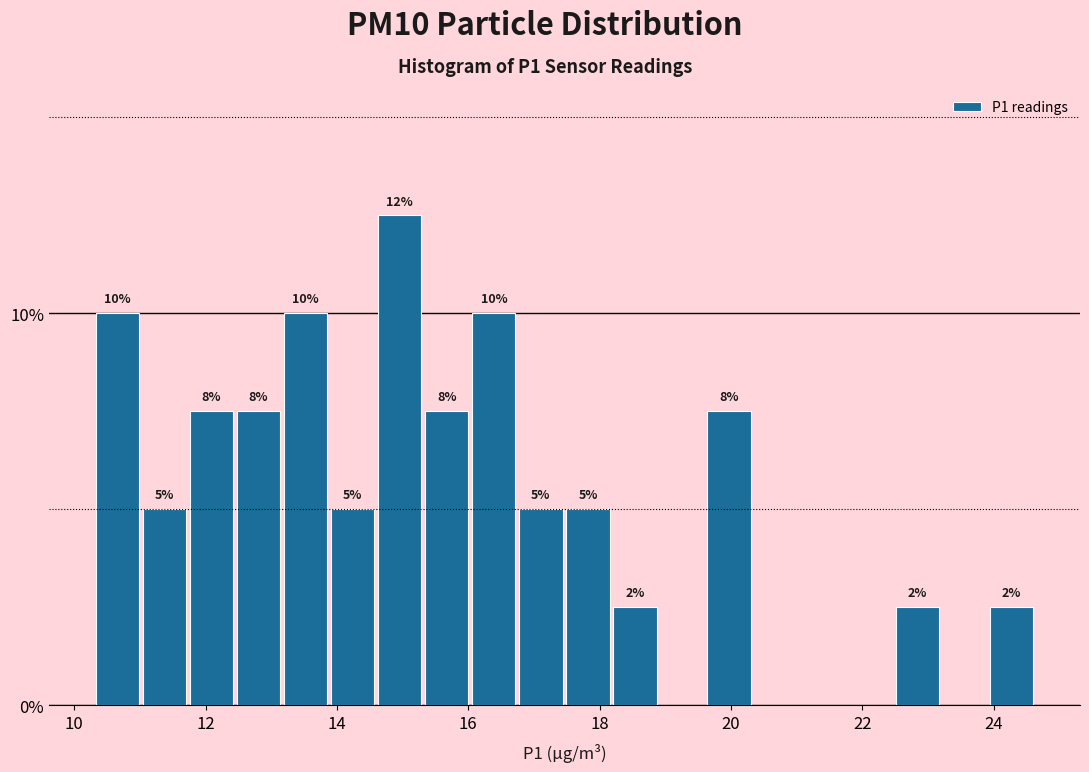

Read against the x-axis, roughly where is the centre of the tallest bar?

15.0